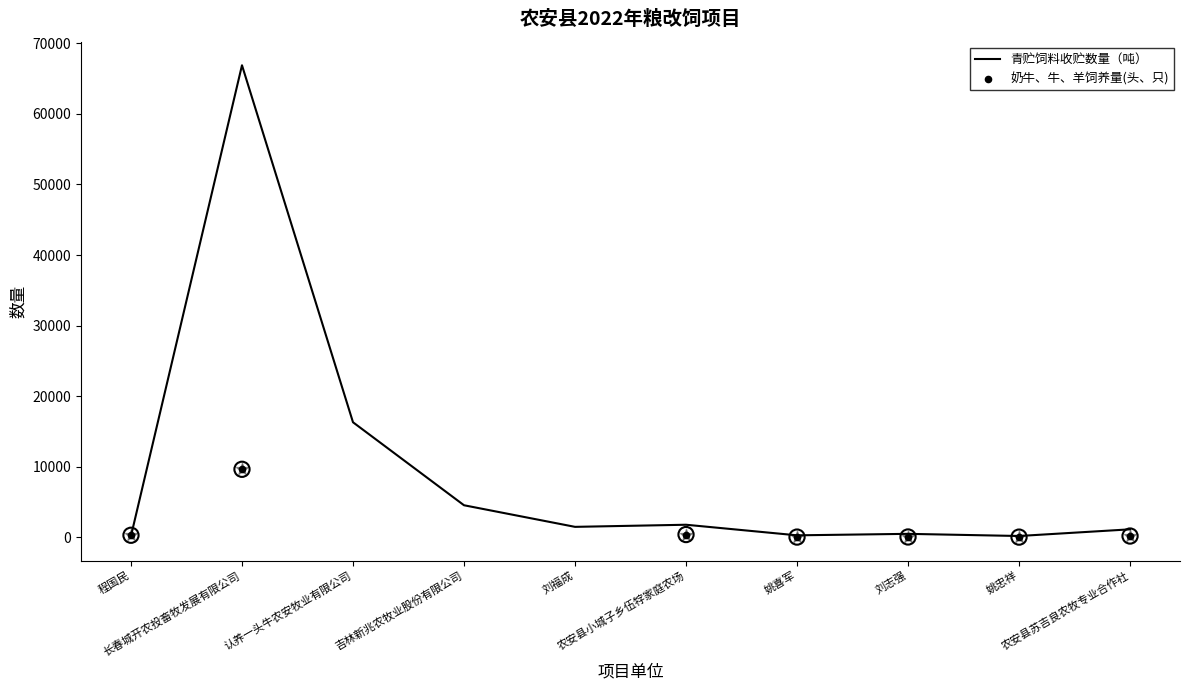

Which has a higher value, 姚喜军 or 农安县苏吉良农牧专业合作社?

农安县苏吉良农牧专业合作社